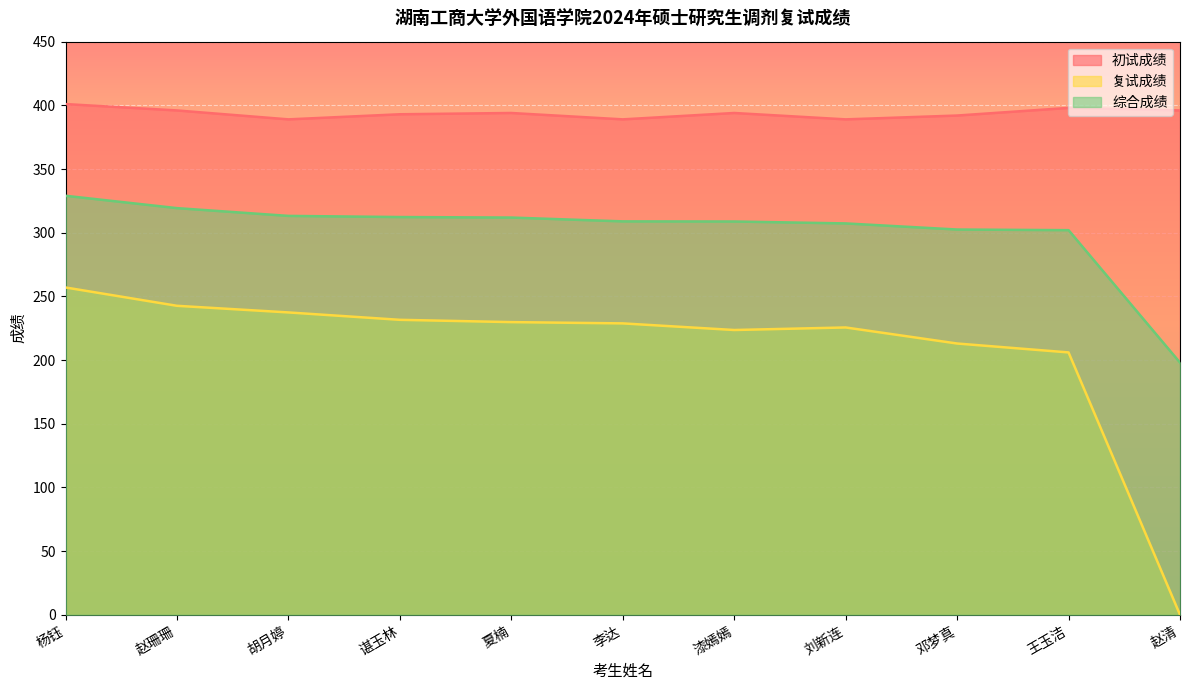

What is the label of the 10th point from the right?

赵珊珊